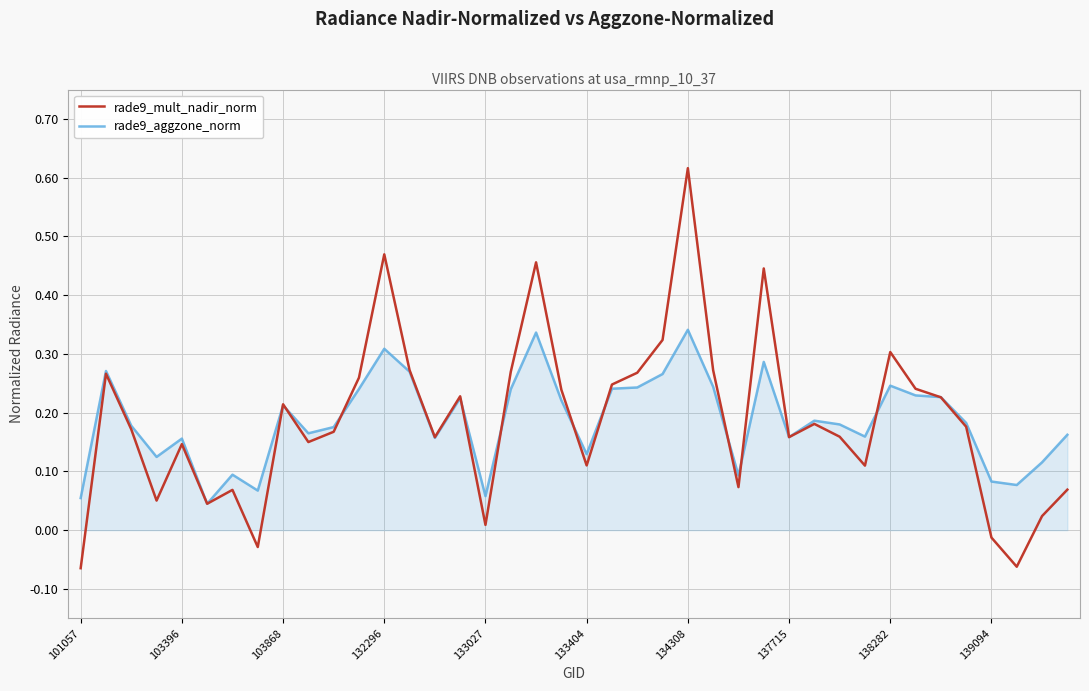

Which series has the widest spread of values?

rade9_mult_nadir_norm